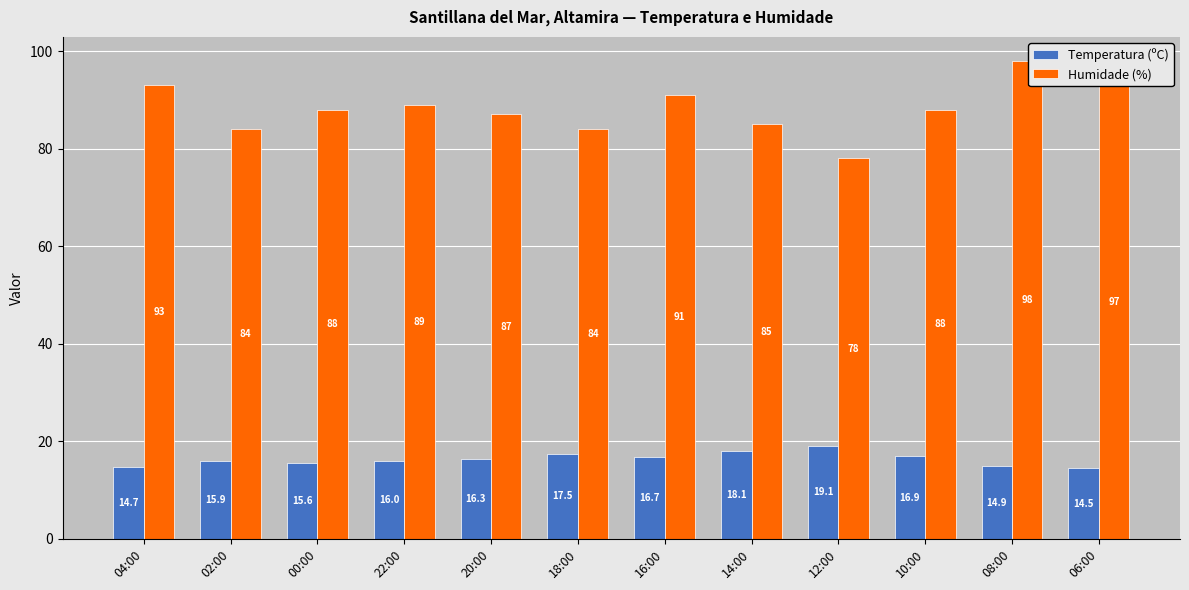

Between 00:00 and 14:00, which series saw the biggest shift?

Humidade (%)